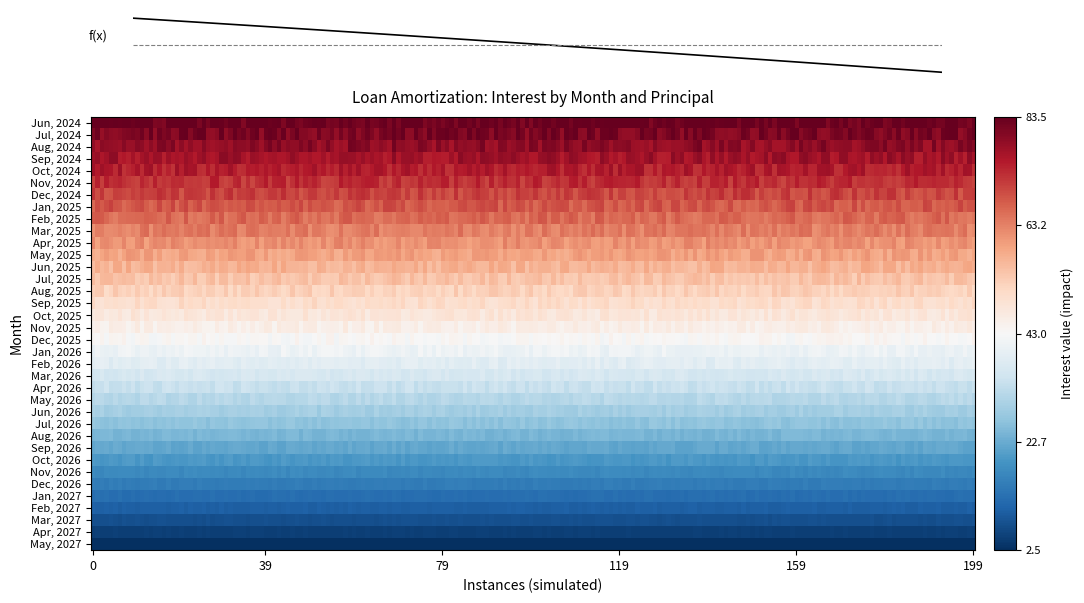

Between 34 and 30, which is larger?

30